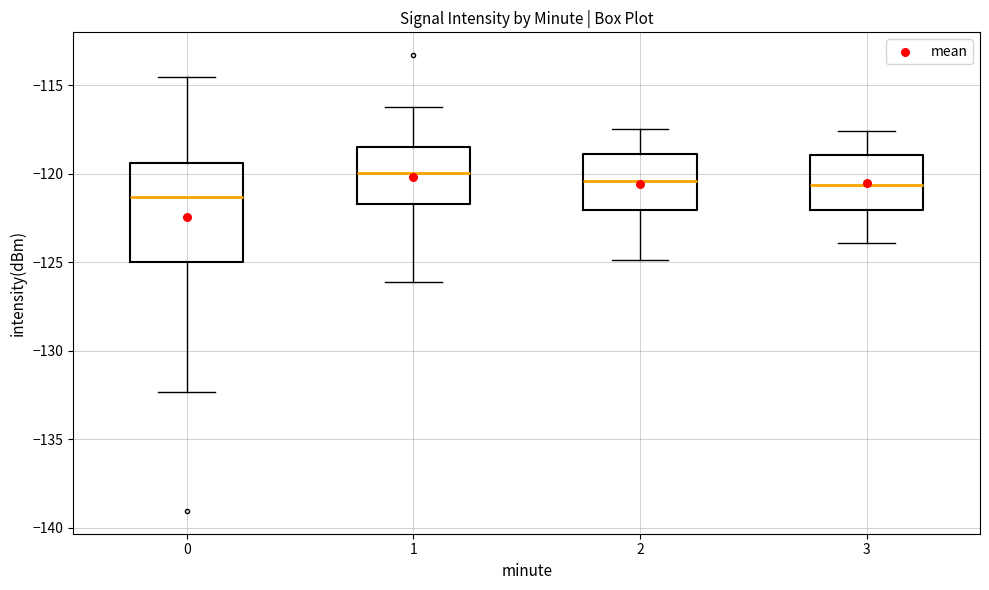

Reading left to right, read every box against the y-axis: the position of its median line, the range the box covers, and the ends of its whiskers. The values are not printed on the chart, so give them approximately, as read against the axis.

0: median -121.5, box -125.0 to -119.5, whiskers -132.5 to -114.5
1: median -120.0, box -121.5 to -118.5, whiskers -126.0 to -116.0
2: median -120.5, box -122.0 to -119.0, whiskers -125.0 to -117.5
3: median -120.5, box -122.0 to -119.0, whiskers -124.0 to -117.5